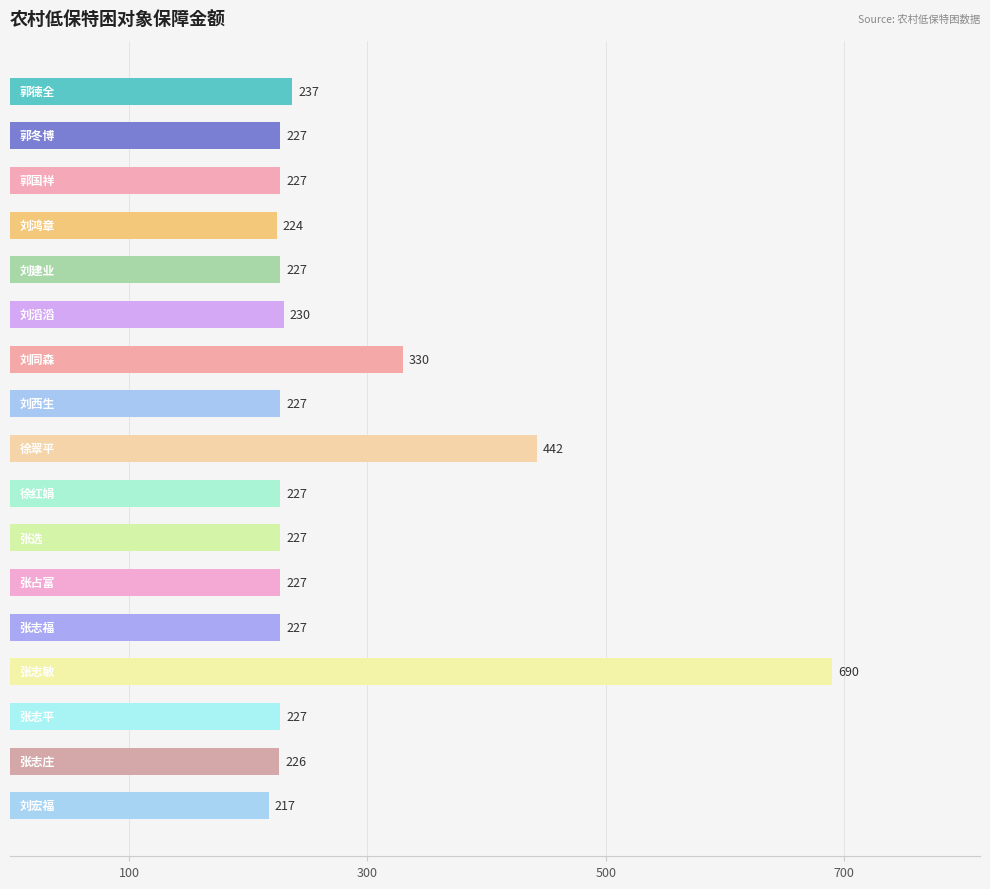

What is the difference between the maximum and minimum values?

473